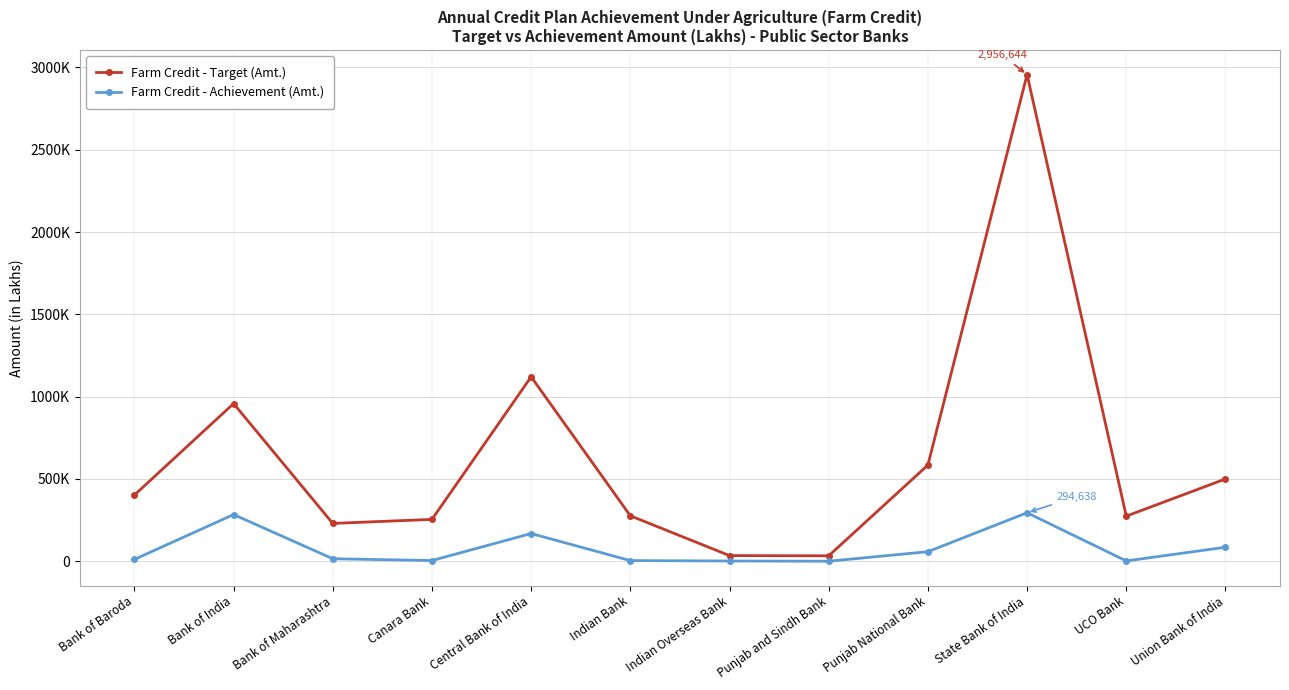

Is this an area chart (filled region under the line)?

No